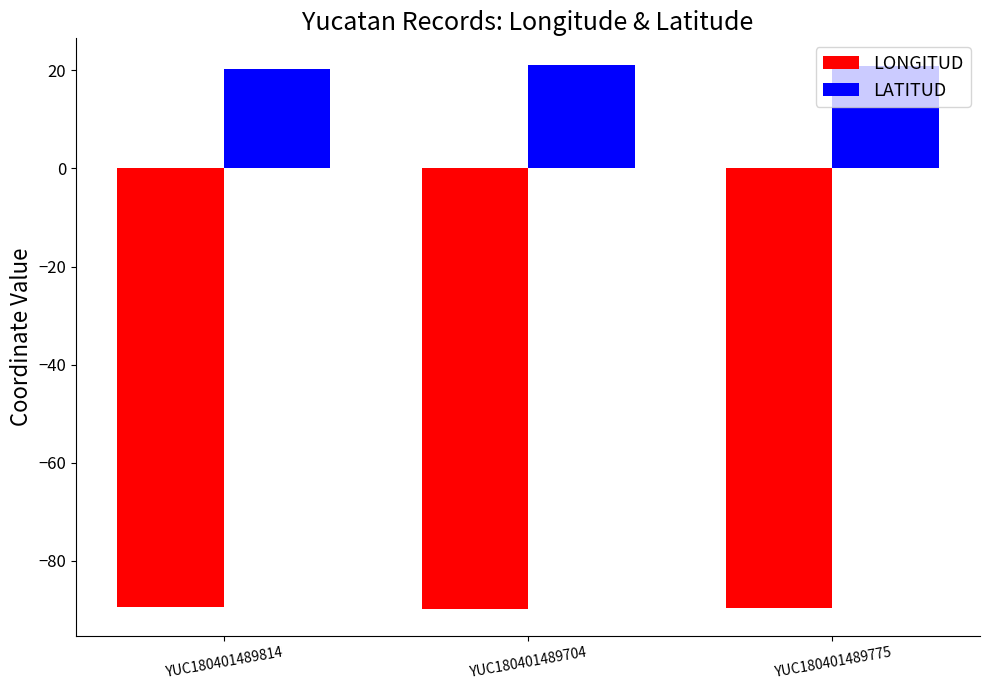

What is the minimum value for LATITUD?

20.2